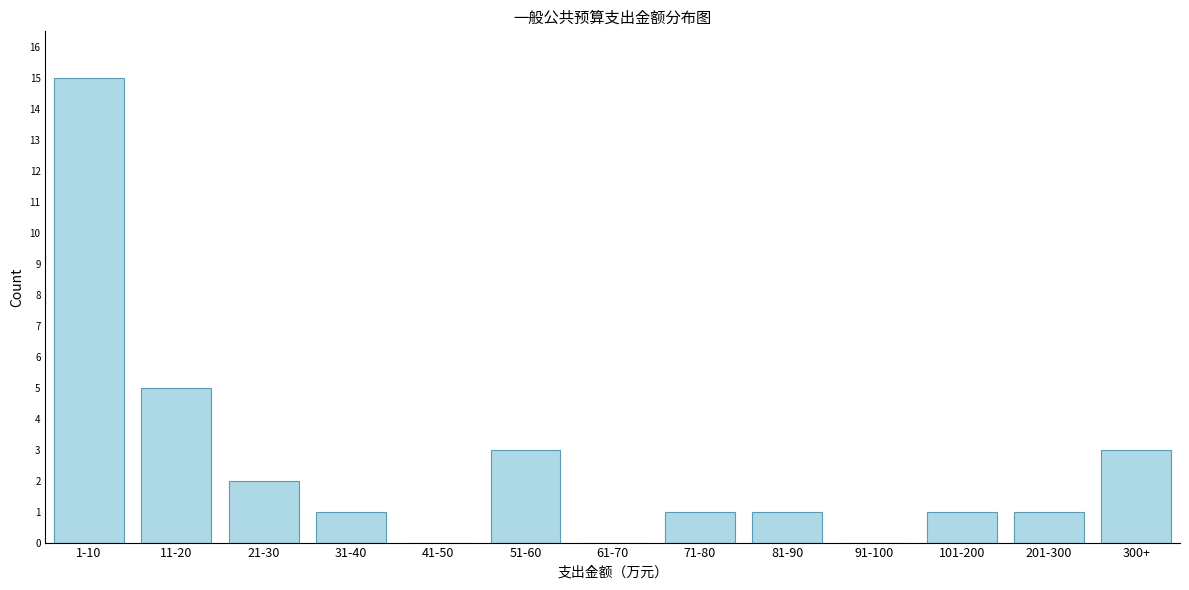

Reading left to right, what are all the values shown in this chart?

1-10=15	11-20=5	21-30=2	31-40=1	41-50=0	51-60=3	61-70=0	71-80=1	81-90=1	91-100=0	101-200=1	201-300=1	300+=3